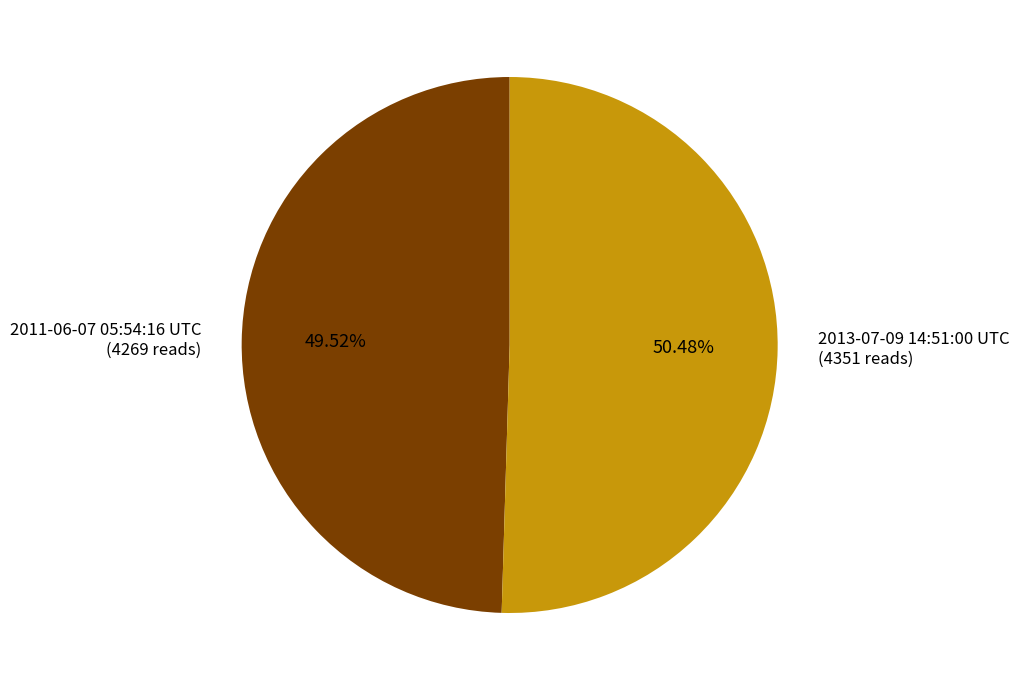

How many slices are in this pie chart?

2